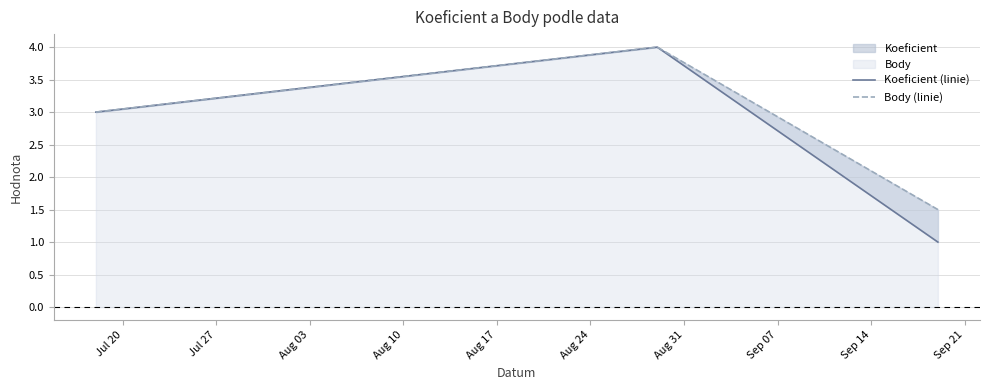

Reading left to right, extract all data points from this chart.

Koeficient (linie): 3.0	4.0	1.0
Body (linie): 3.0	4.0	1.5